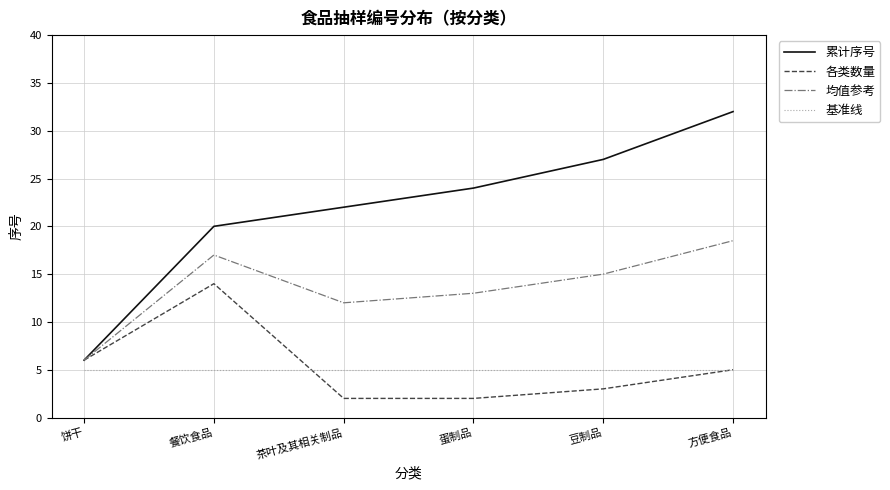

How many interior local peaks does the 各类数量 series have?

1